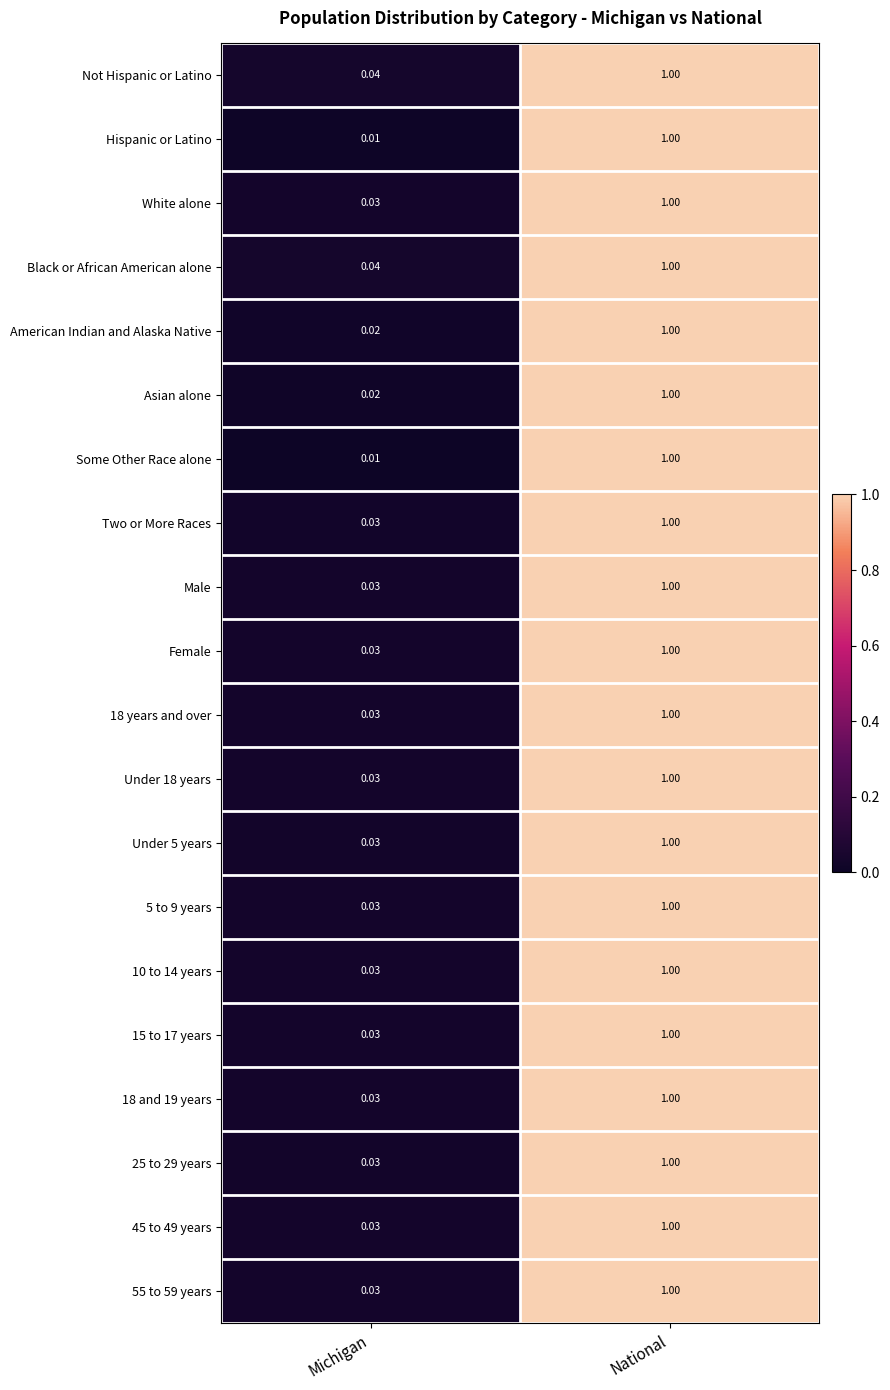

At which label does 18 and 19 years reach its minimum?

Michigan